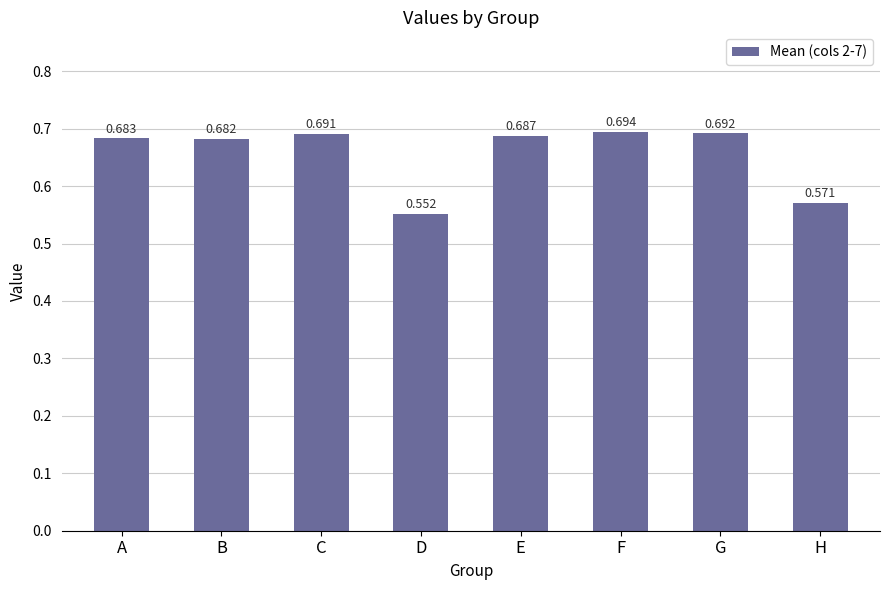

Which category has the lowest value across all series?

D